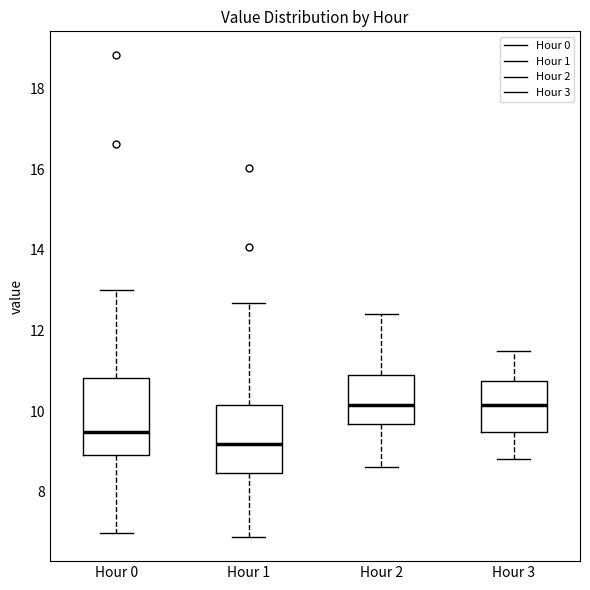

Which box has the lowest median line?

Hour 1